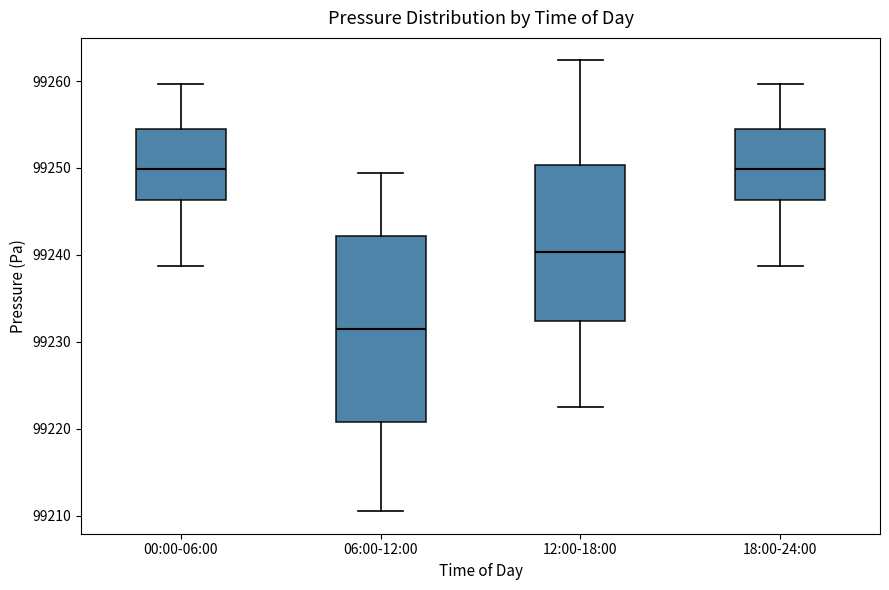

Reading left to right, read every box against the y-axis: the position of its median line, the range the box covers, and the ends of its whiskers. The values are not printed on the chart, so give them approximately, as read against the axis.

00:00-06:00: median 99250, box 99246 to 99254, whiskers 99239 to 99260
06:00-12:00: median 99231, box 99221 to 99242, whiskers 99211 to 99249
12:00-18:00: median 99240, box 99232 to 99250, whiskers 99223 to 99262
18:00-24:00: median 99250, box 99246 to 99254, whiskers 99239 to 99260